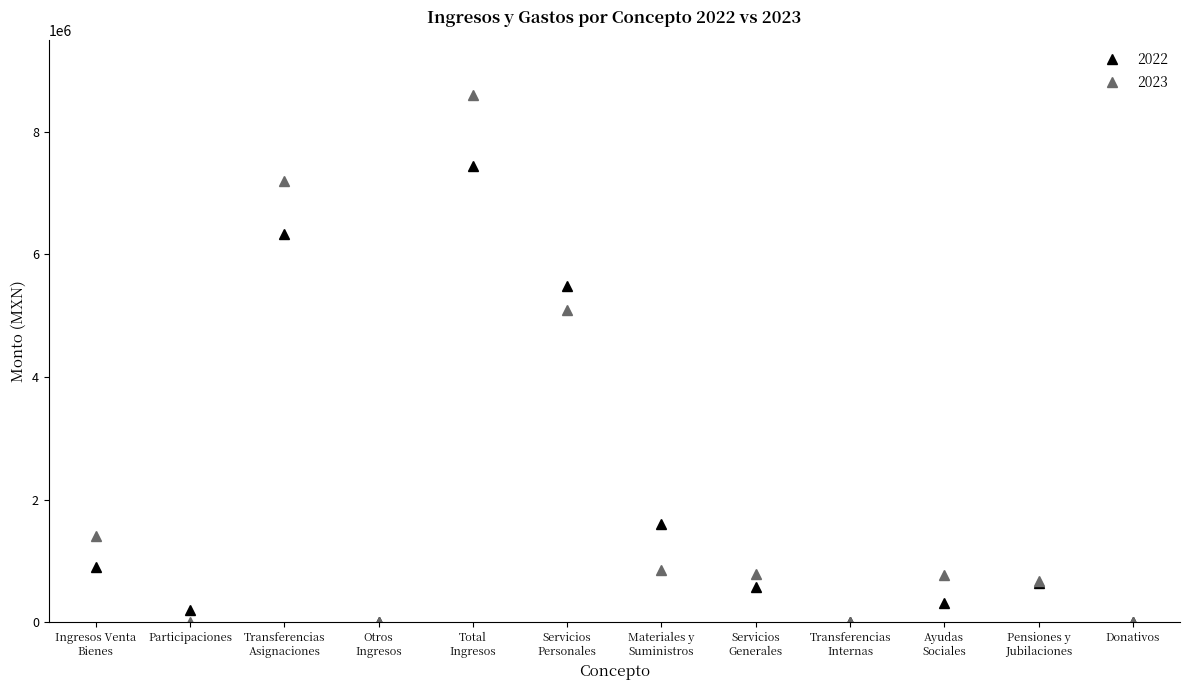

At which category does 2022 reach its first local peak?

Transferencias
Asignaciones